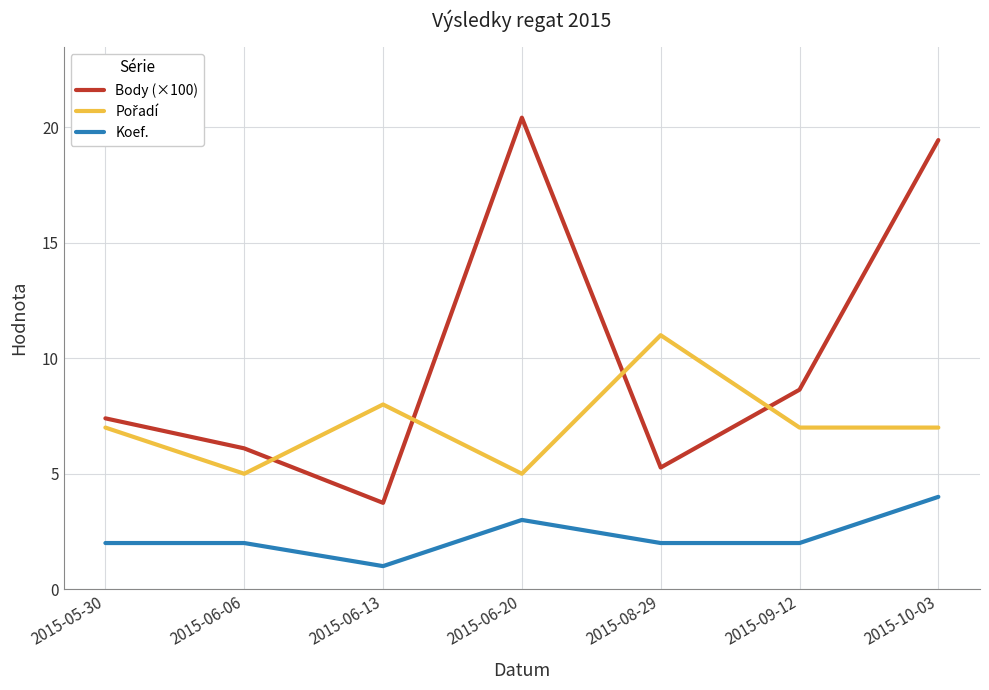

True or false: Body (×100) has more than 1 points higher than both neighbors.

False